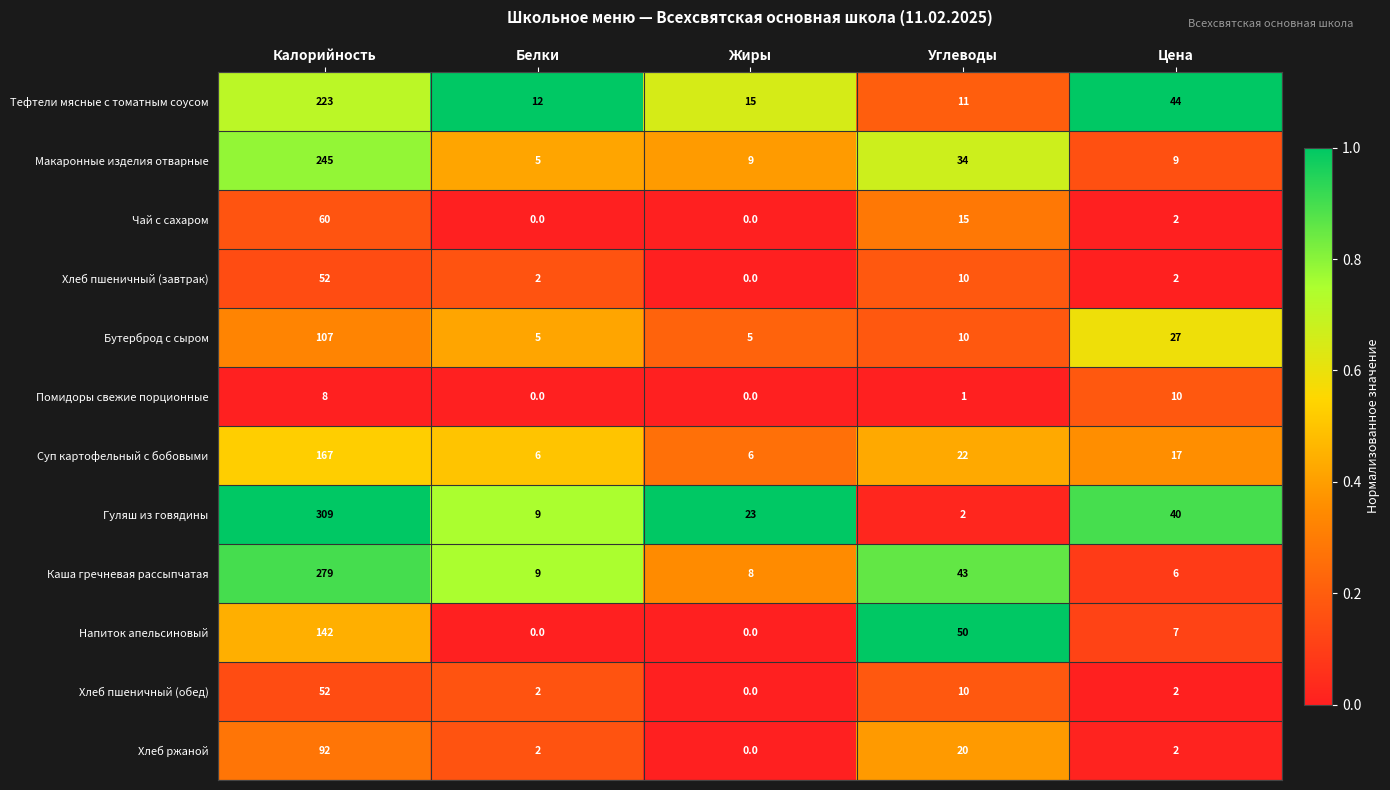

True or false: Хлеб пшеничный (обед) has a value of 0 at Жиры.

True